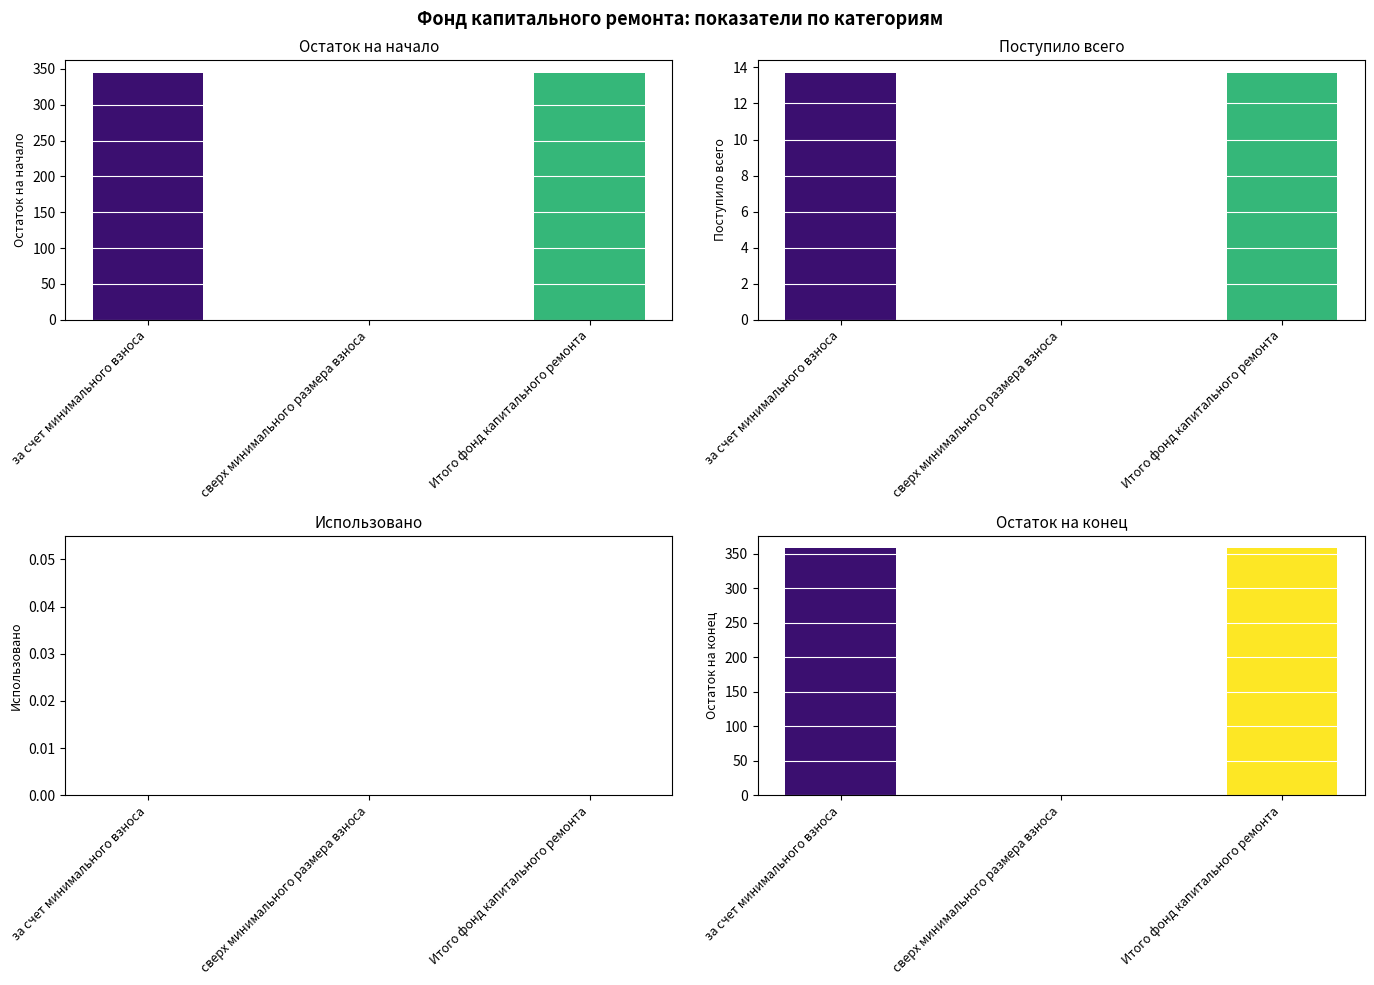

Which series has the largest total across all categories?

Взносов